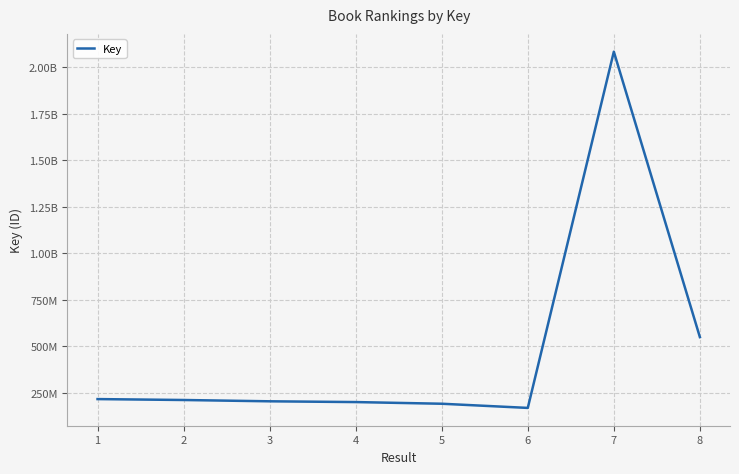

Where is the first local minimum?

6